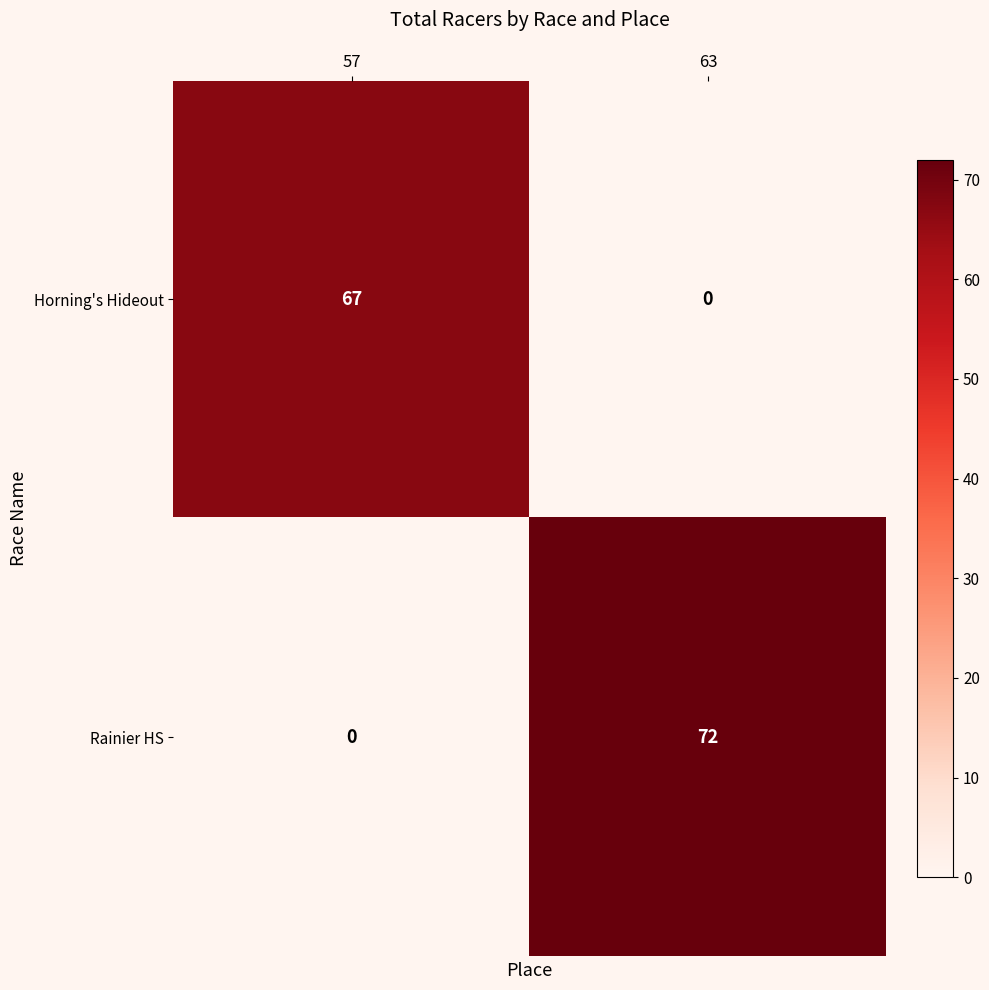

What is the sum of all Horning's Hideout values?

67